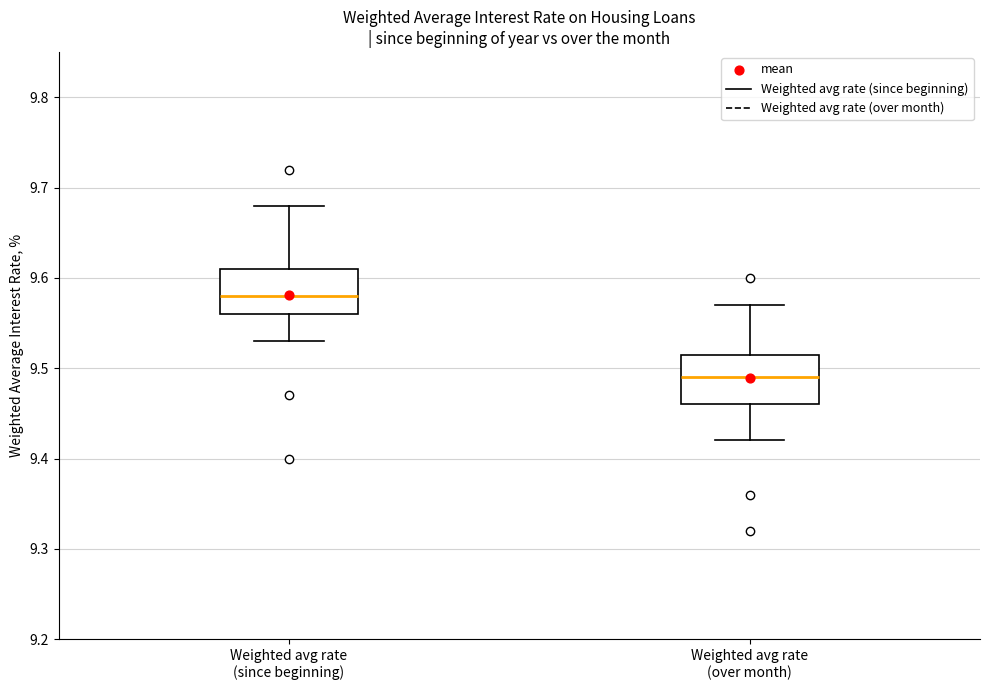

Reading left to right, transcribe this box plot: for each box, give where its median line is, the range the box spans, and where its two whiskers end, as read against the y-axis. The values are not printed on the chart, so give them approximately, as read against the axis.

Weighted avg rate (since beginning): median 9.58, box 9.56 to 9.61, whiskers 9.53 to 9.68
Weighted avg rate (over month): median 9.49, box 9.46 to 9.52, whiskers 9.42 to 9.57